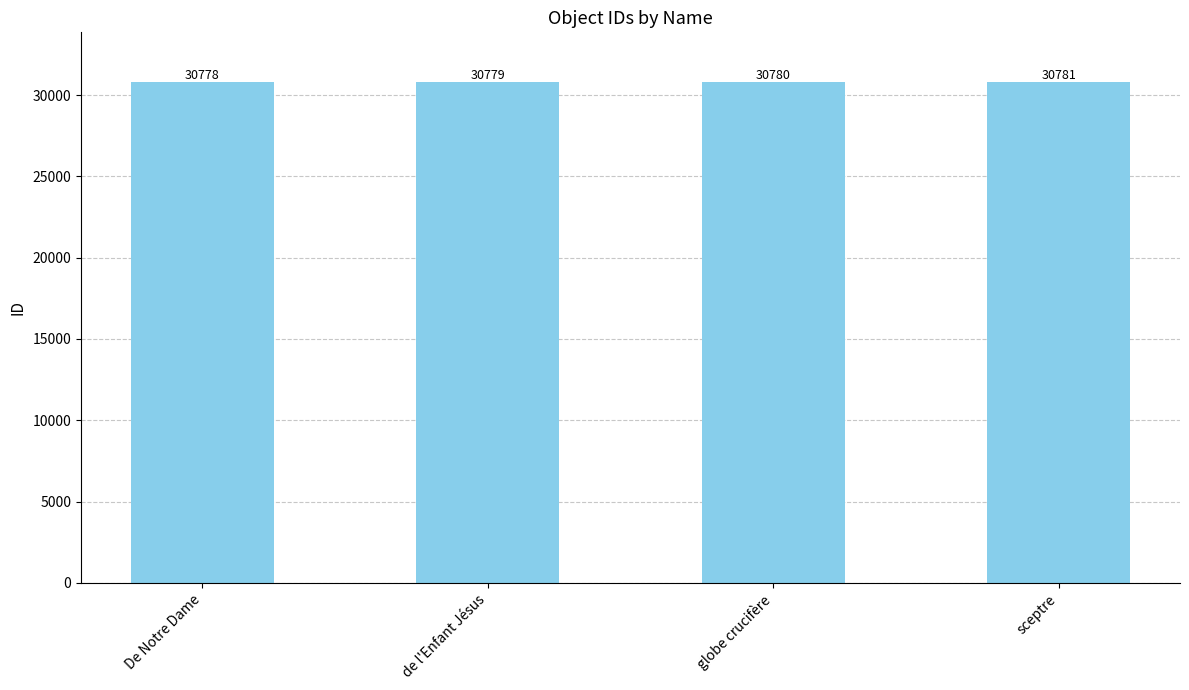

Reading right to left, extract all data points from this chart.

sceptre=30781	globe crucifère=30780	de l'Enfant Jésus=30779	De Notre Dame=30778